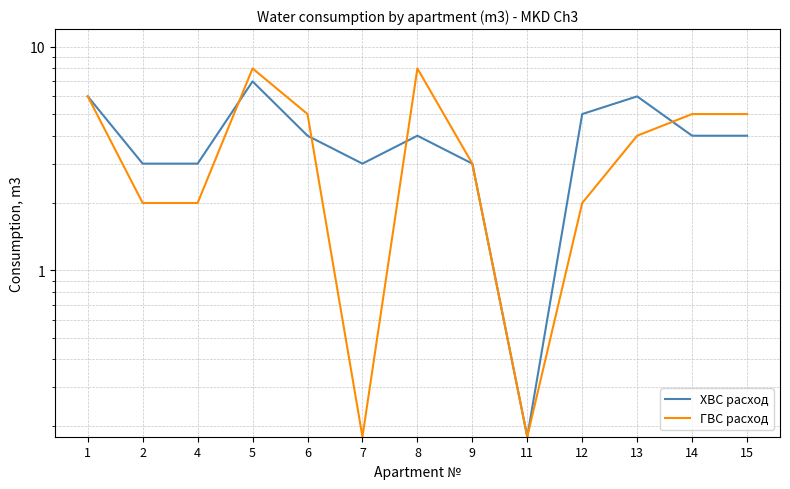

How many data points in ГВС расход are above 4?

6